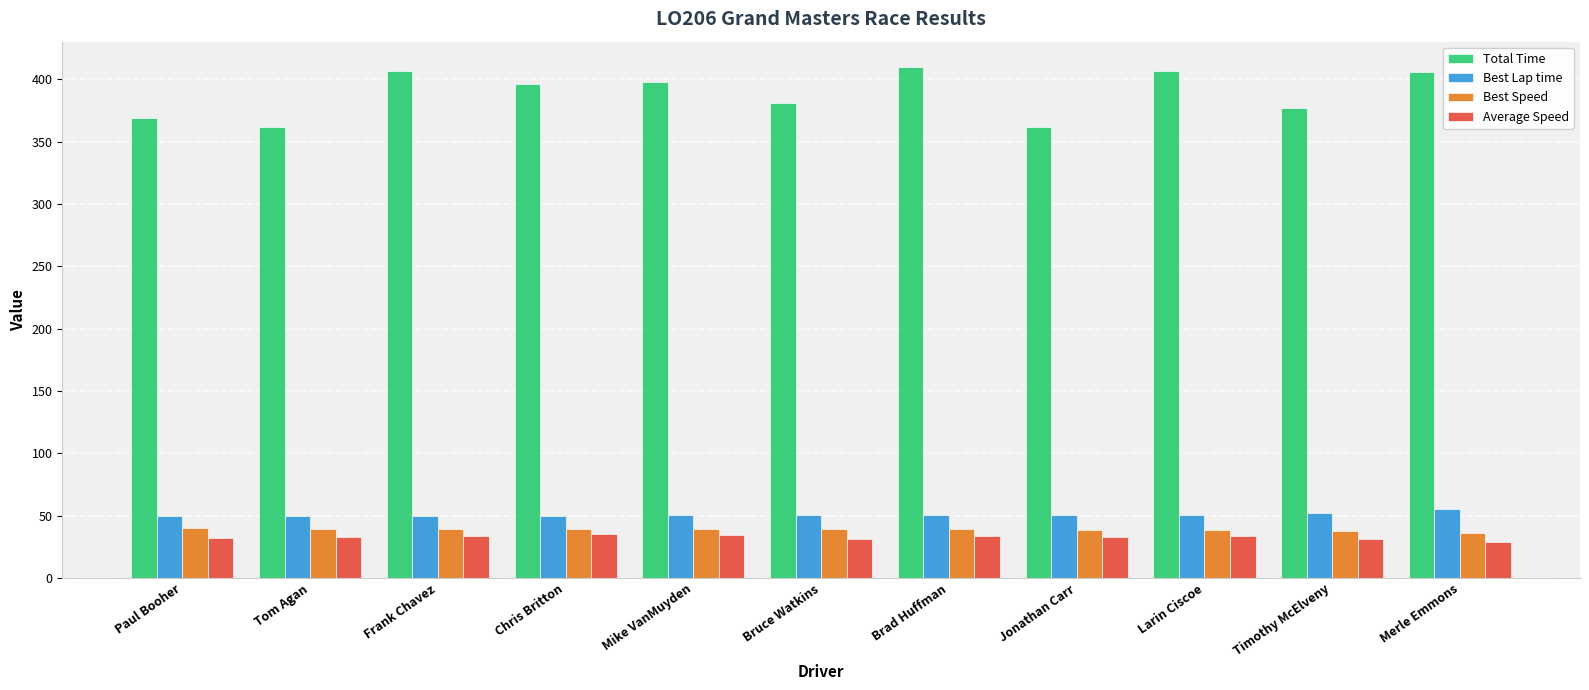

Read the Best Lap time value at Chris Britton.

50.1